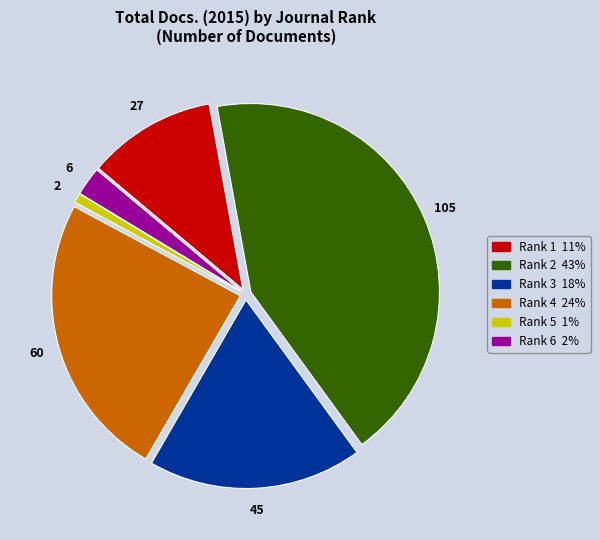

Is there any slice that represents more than half of the pie?

No